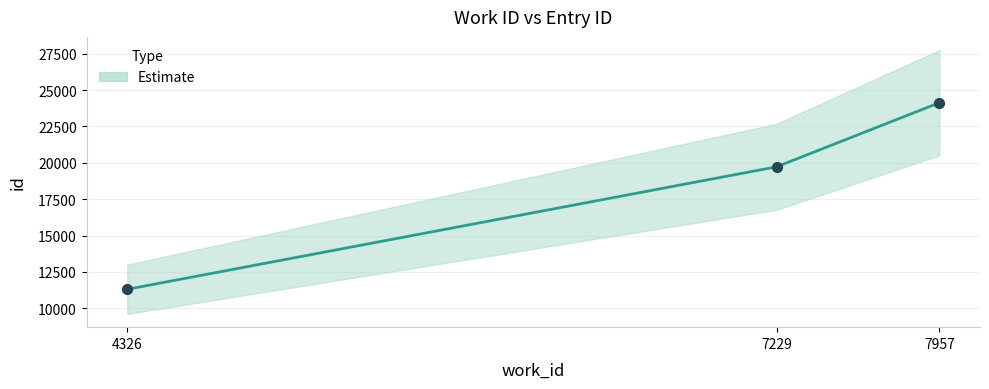

What is the change in value from 4326 to 7957?

+12830